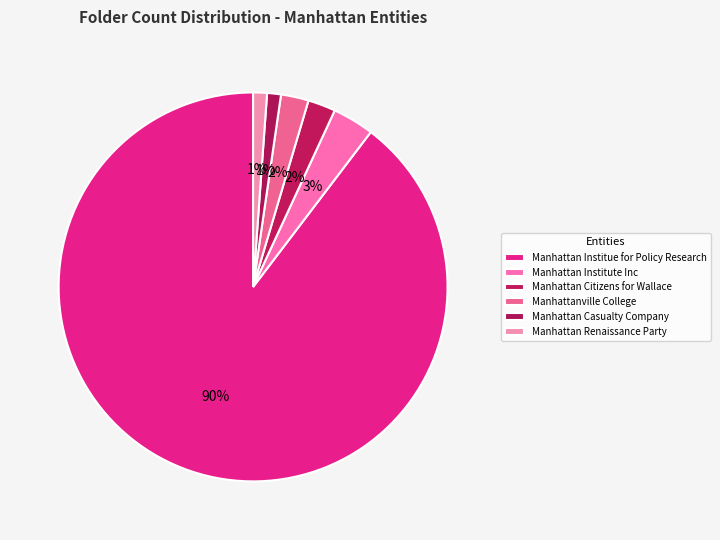

Rank the categories by value from highest to lowest.

Manhattan Institue for Policy Research, Manhattan Institute Inc, Manhattan Citizens for Wallace, Manhattanville College, Manhattan Casualty Company, Manhattan Renaissance Party